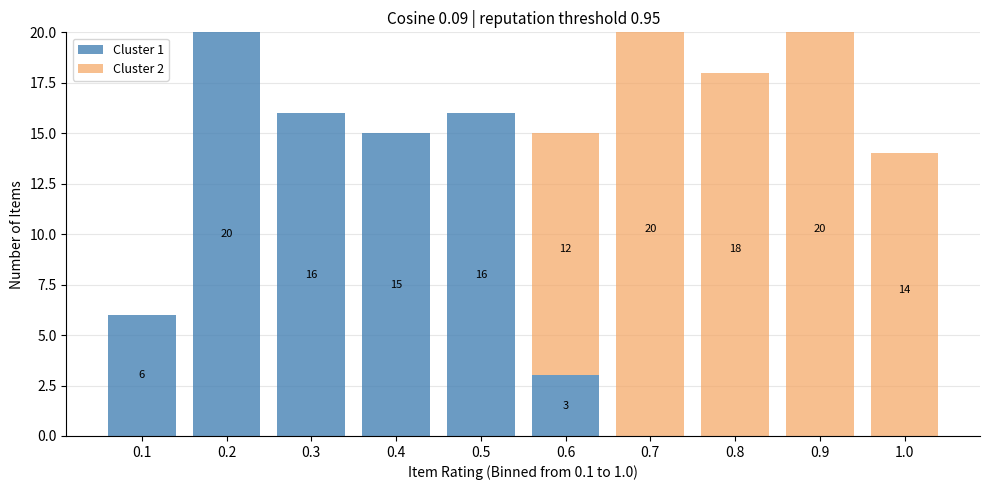

Reading right to left, what are the values for Cluster 1?

1.0=0	0.9=0	0.8=0	0.7=0	0.6=3	0.5=16	0.4=15	0.3=16	0.2=20	0.1=6